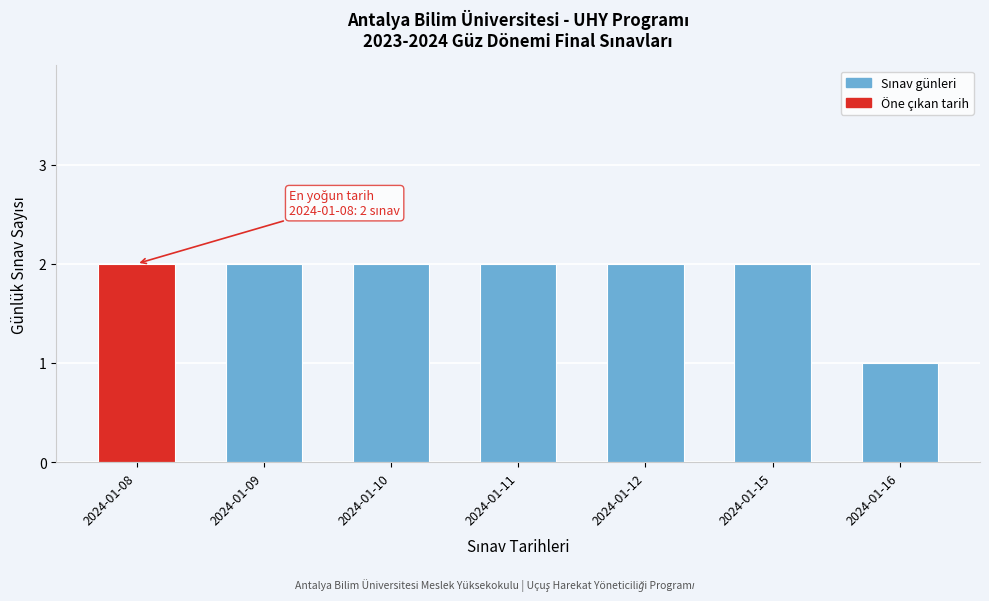

Reading left to right, extract all data points from this chart.

2024-01-08=2	2024-01-09=2	2024-01-10=2	2024-01-11=2	2024-01-12=2	2024-01-15=2	2024-01-16=1